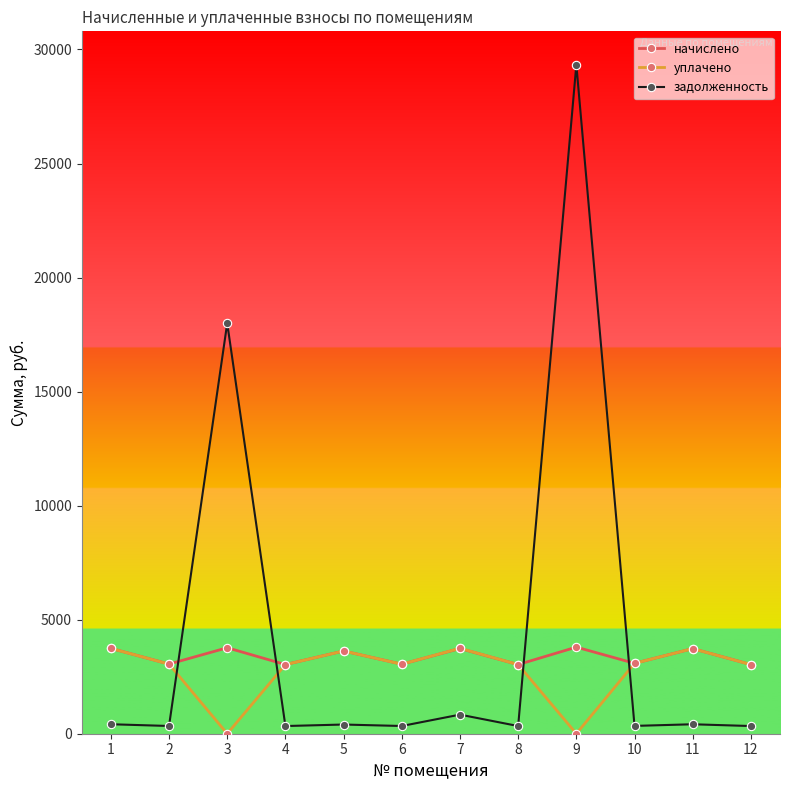

What is the highest value of the начислено series?

3796.8